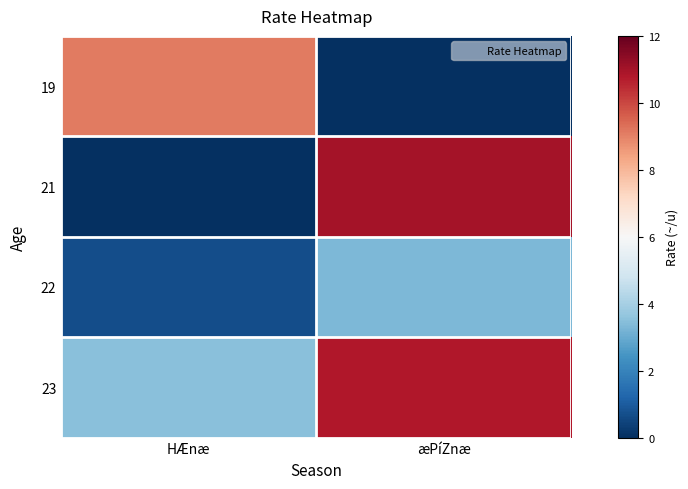

Rank the series by their average value, from lowest to highest.

22, 19, 21, 23